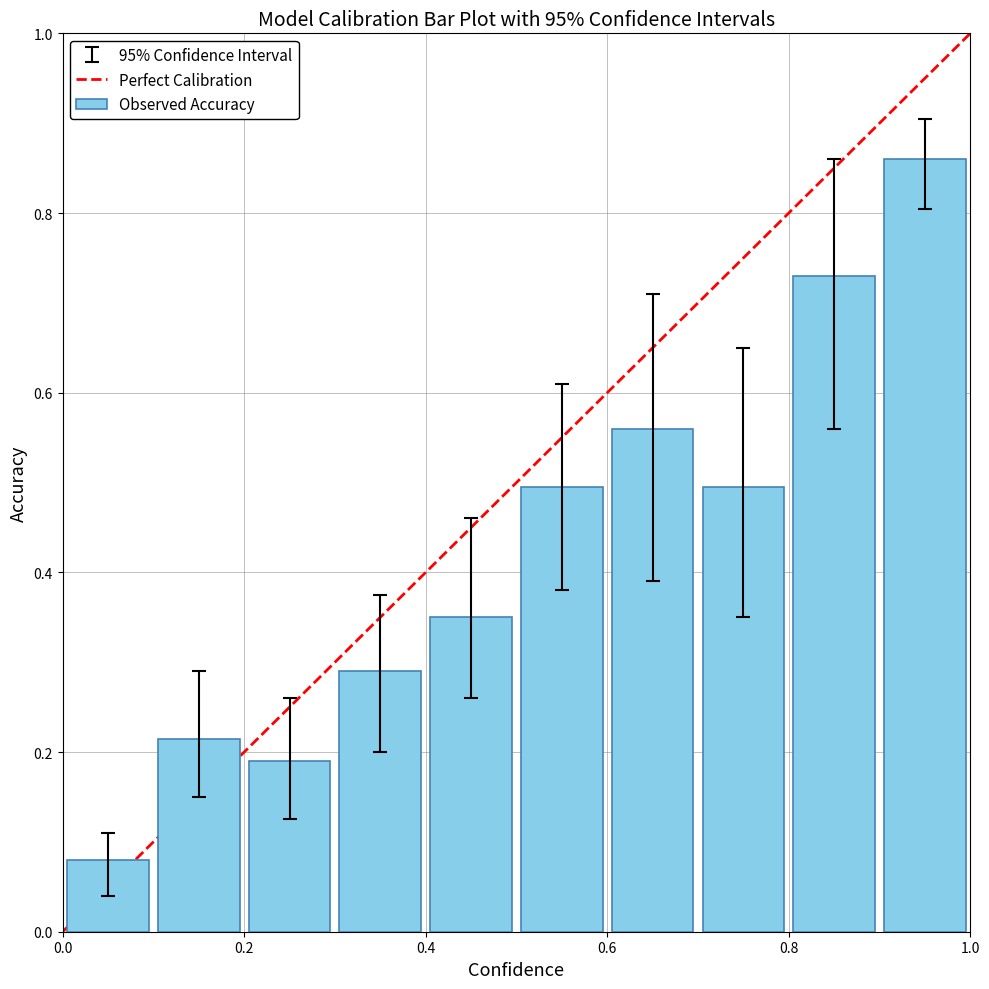

What is the average value?

0.4